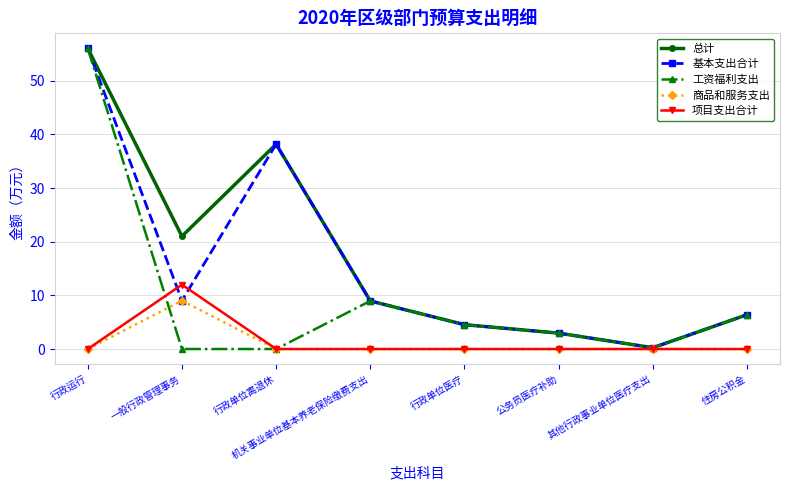

What is the difference between the highest and lowest values at 机关事业单位基本养老保险缴费支出?

9.0